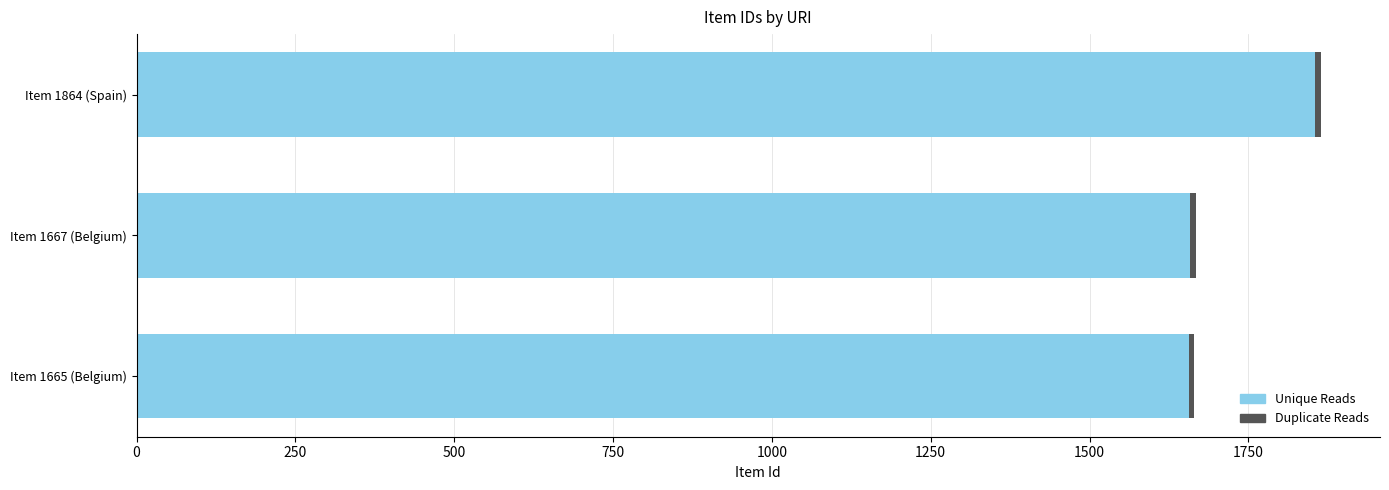

What are all the series names shown in the legend?

Unique Reads, Duplicate Reads